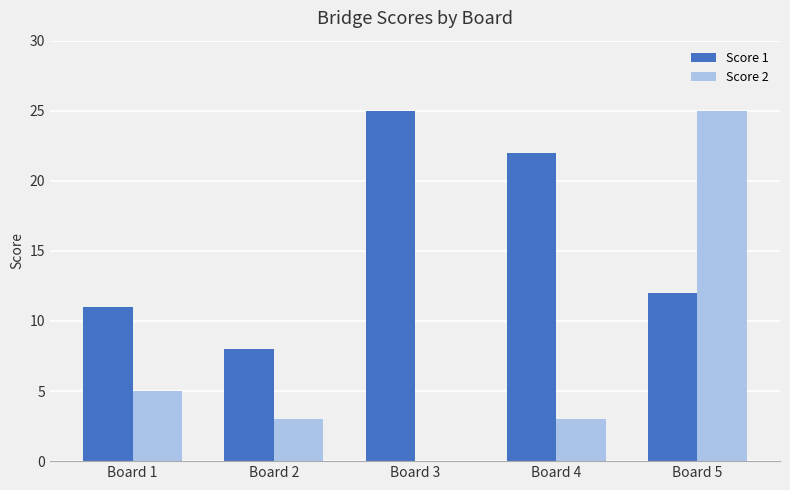

The value of Score 2 at Board 4 is 3. True or false?

True